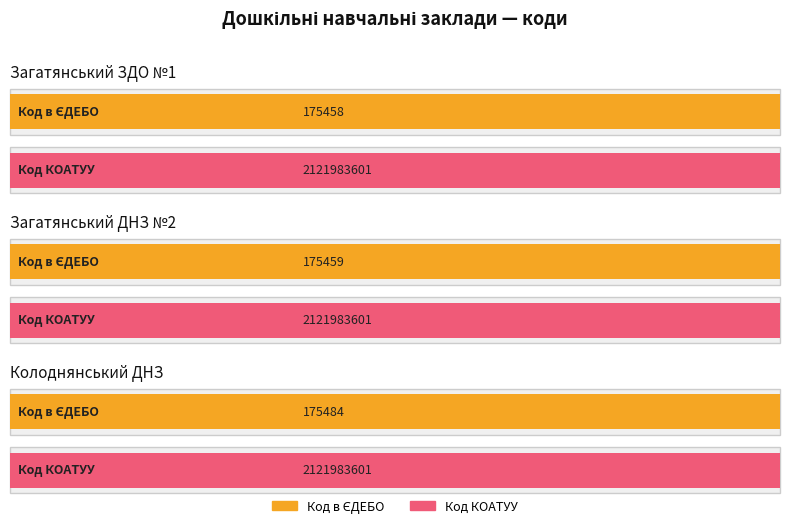

What is the value of the Код в ЄДЕБО bar at the 2nd from the left?

175459